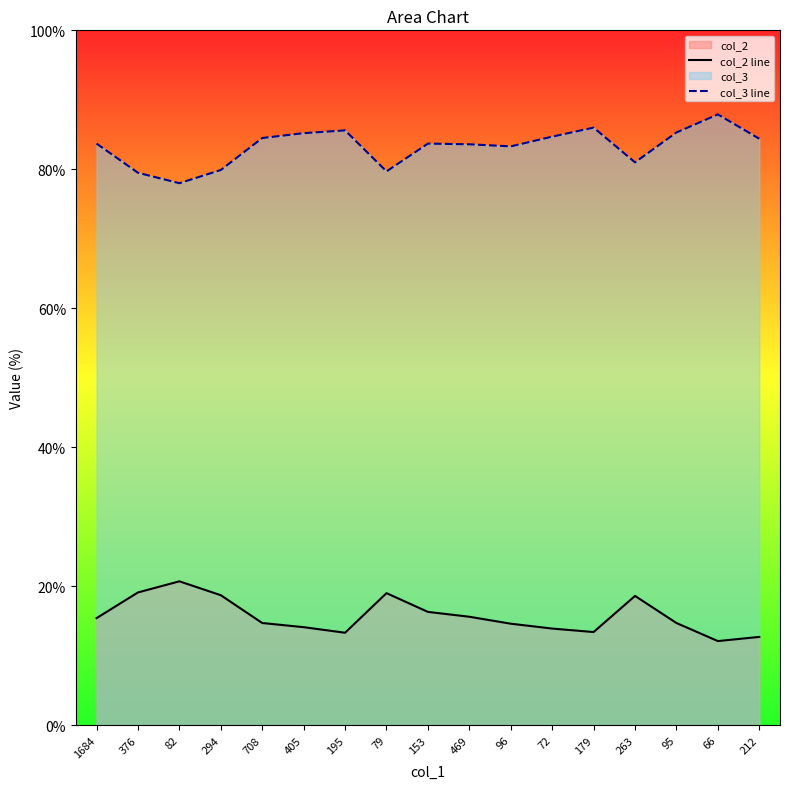

Which has a higher value, 195 or 66?

195